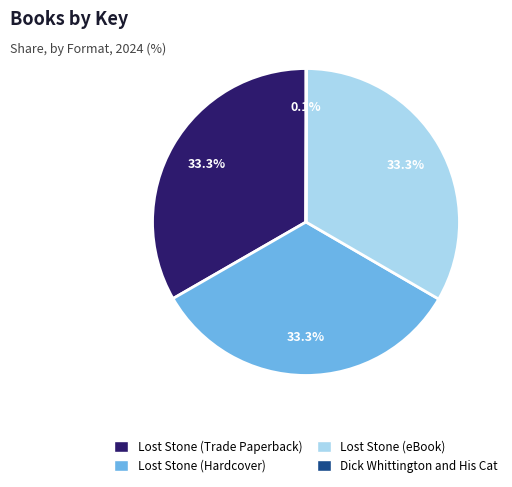

Combined, do Lost Stone (Hardcover) and Lost Stone (eBook) account for over 50%?

Yes